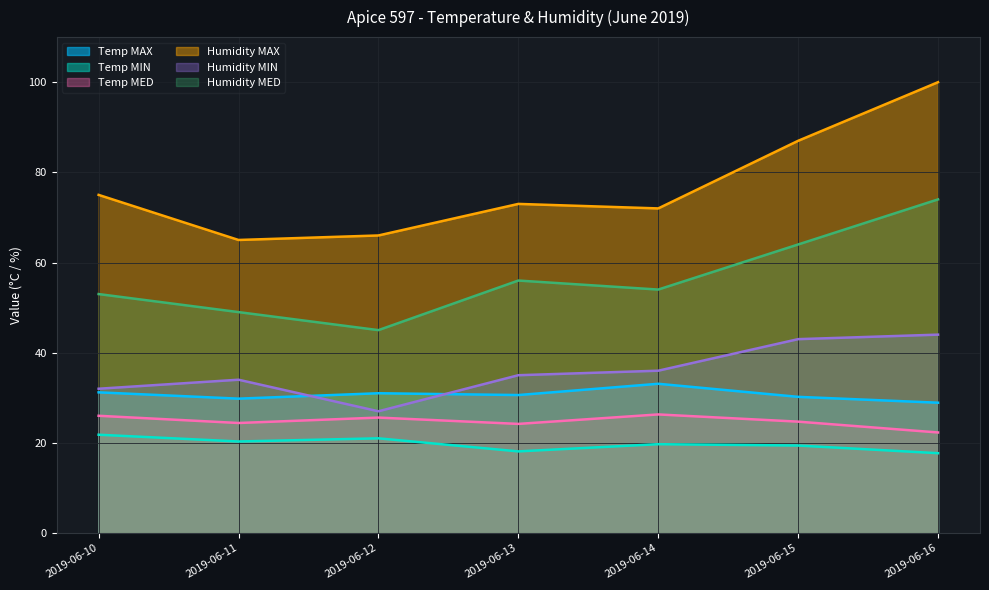

At how many categories does at least one series exceed 75?

2